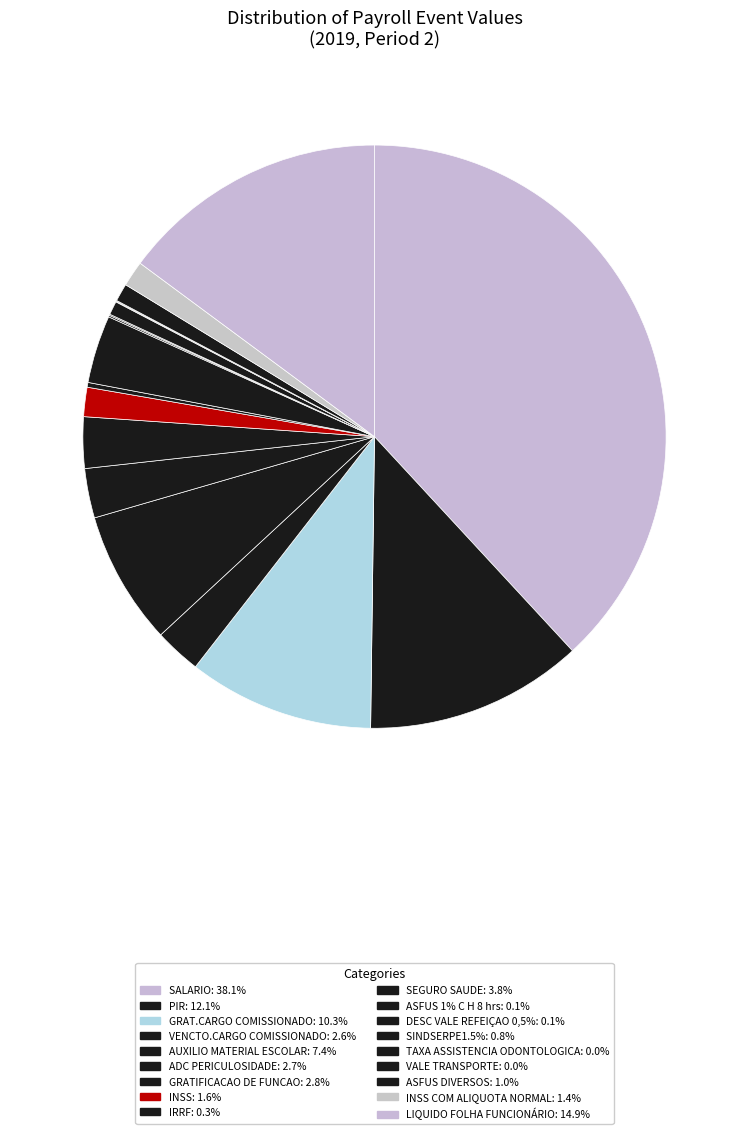

Count the number of slices in the pie.

18